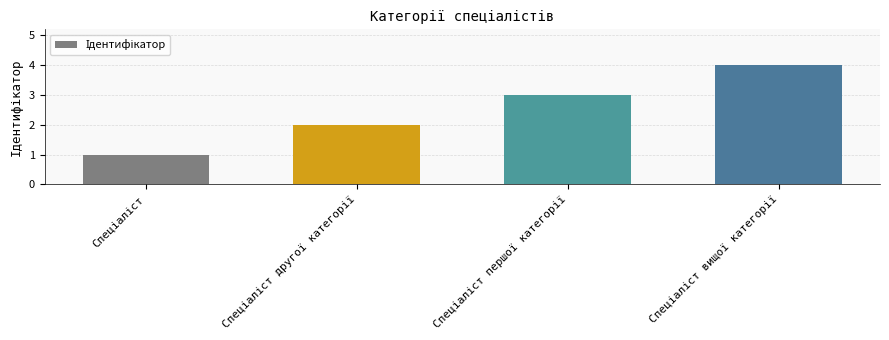

What is the difference between the maximum and minimum values?

3